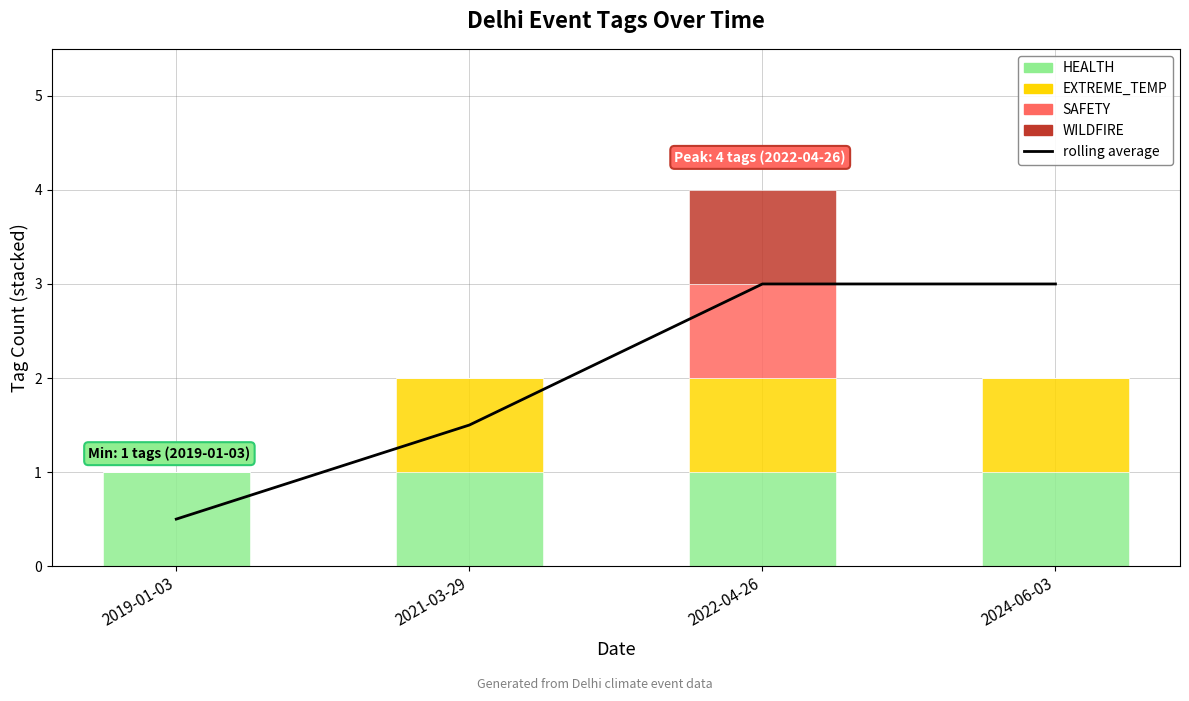

Which category has the highest value in the HEALTH series?

2019-01-03